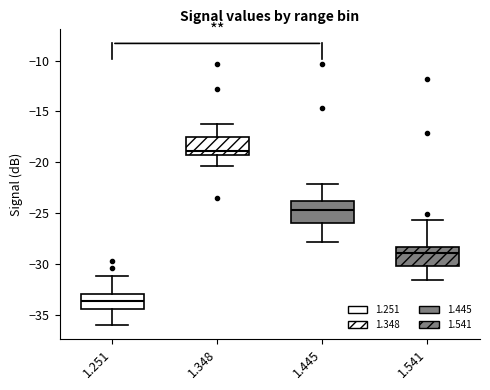

Which box has the lowest median line?

1.251